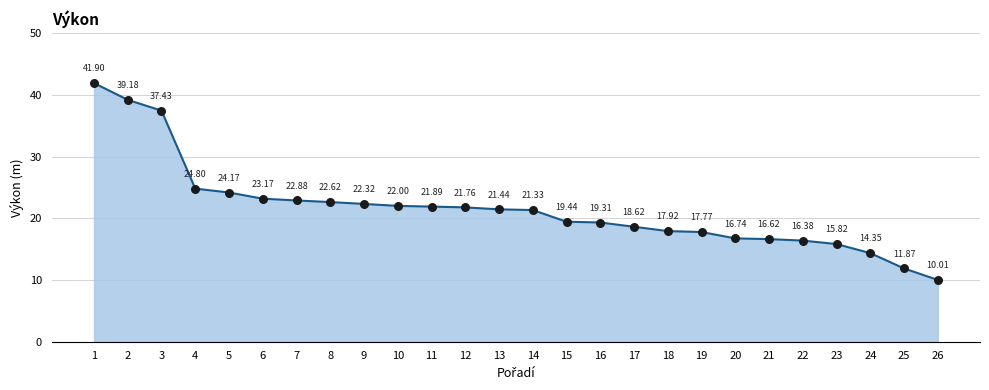

What is the ratio of the value at 10 to the value at 26?

2.2